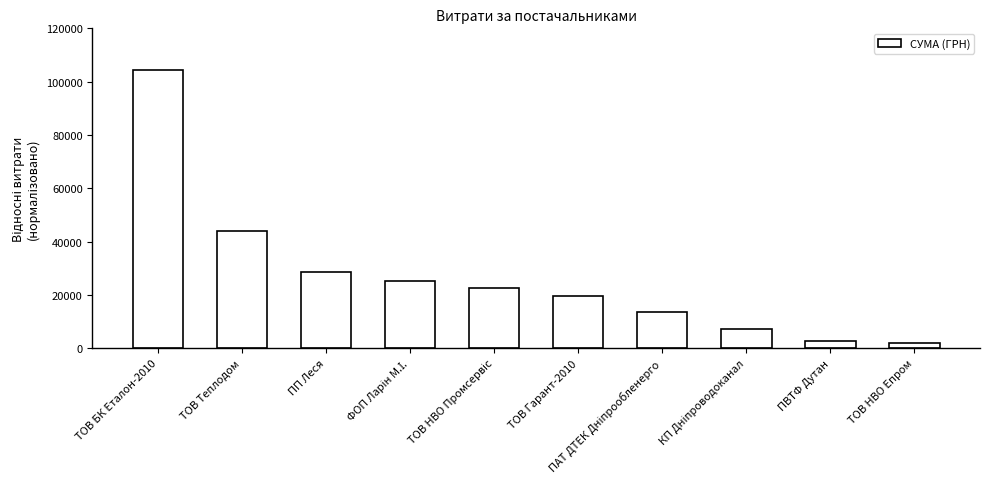

What is the maximum value shown in the chart?

104400.0